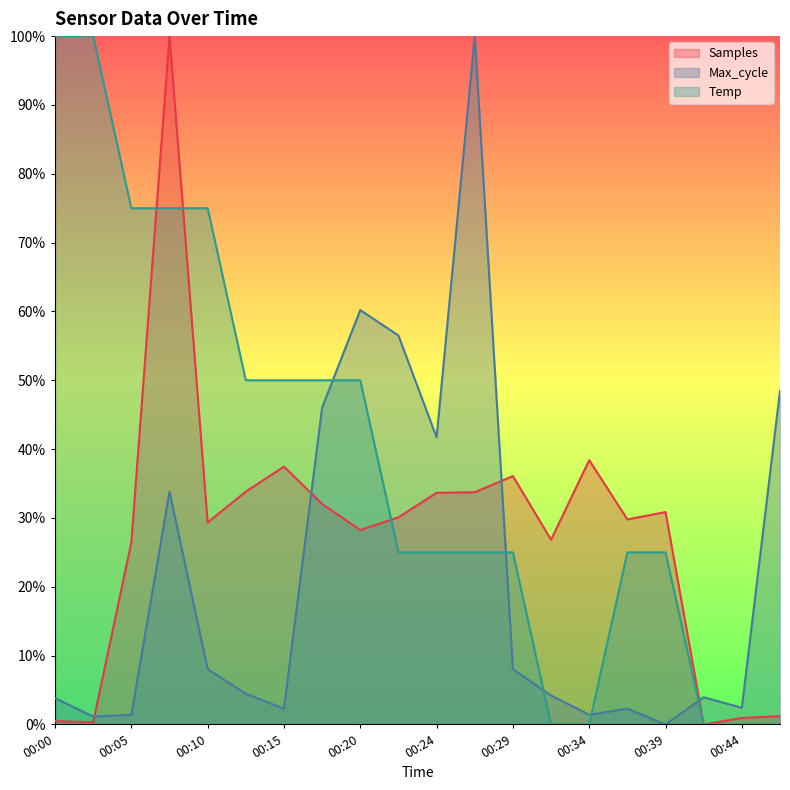

Where does the Samples series first go above 30?

00:07